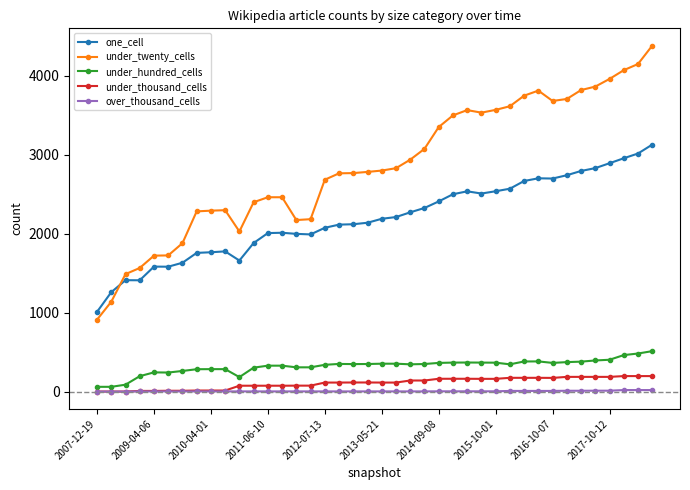

Count the number of categories in the chart.

40